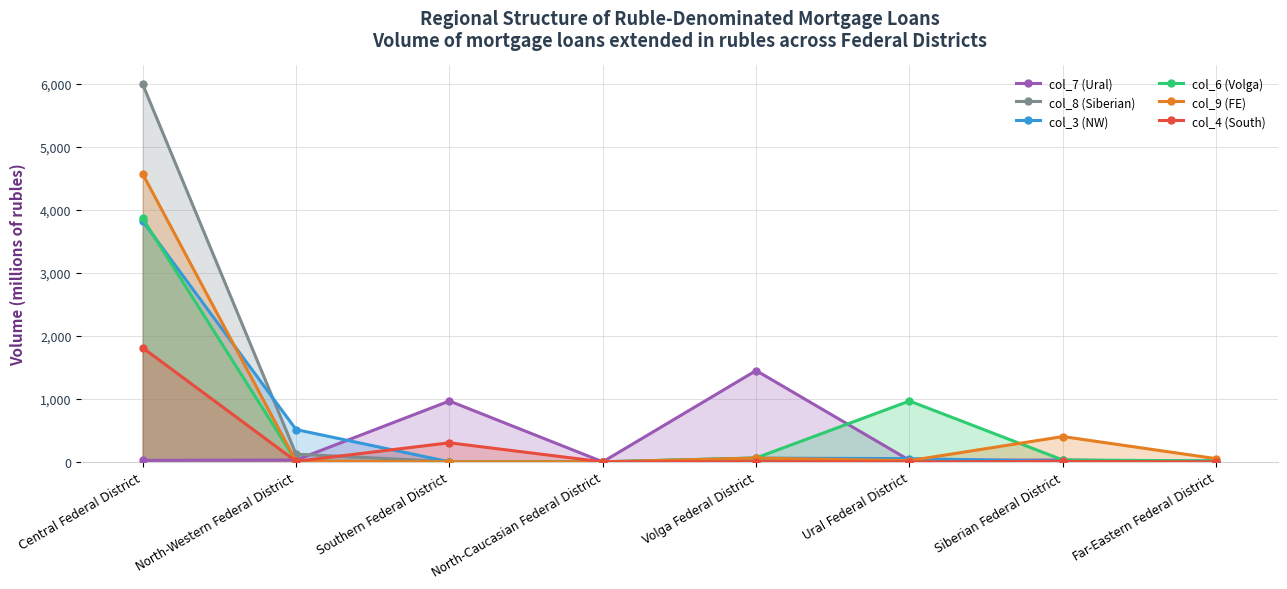

Rank the series at Southern Federal District from highest to lowest value.

col_7 (Ural), col_4 (South), col_8 (Siberian), col_6 (Volga), col_9 (FE), col_3 (NW)